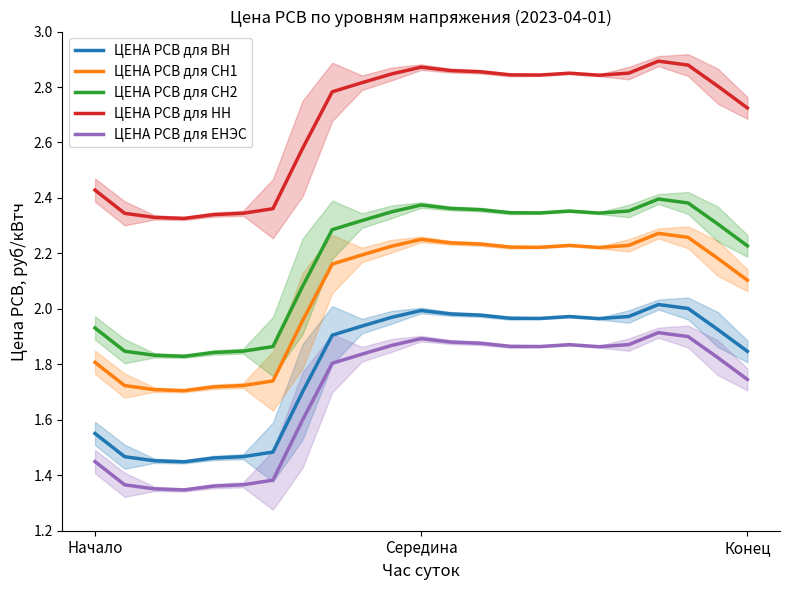

How many lines are shown in the chart?

5